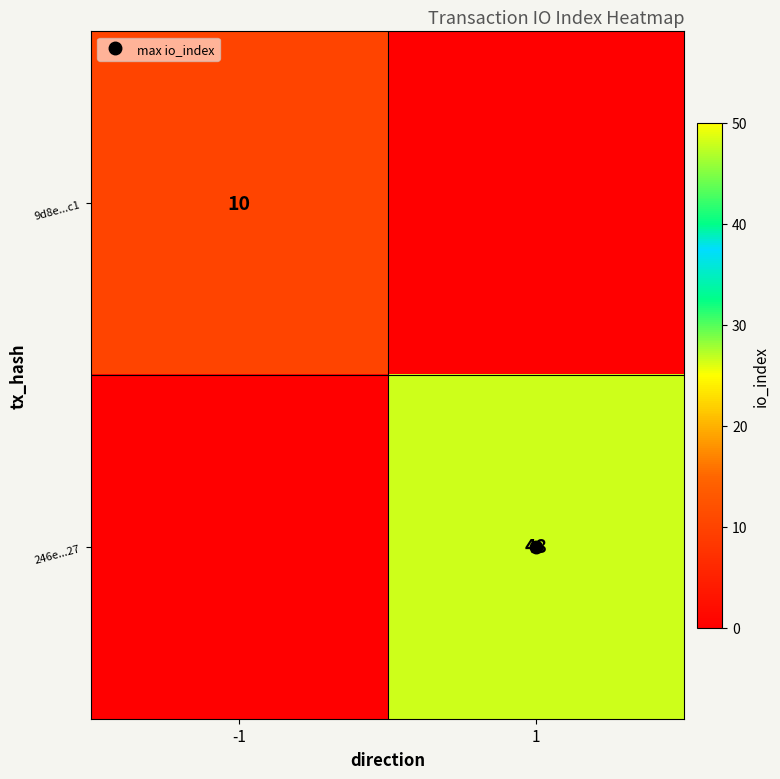

At how many categories does at least one series exceed 2?

2